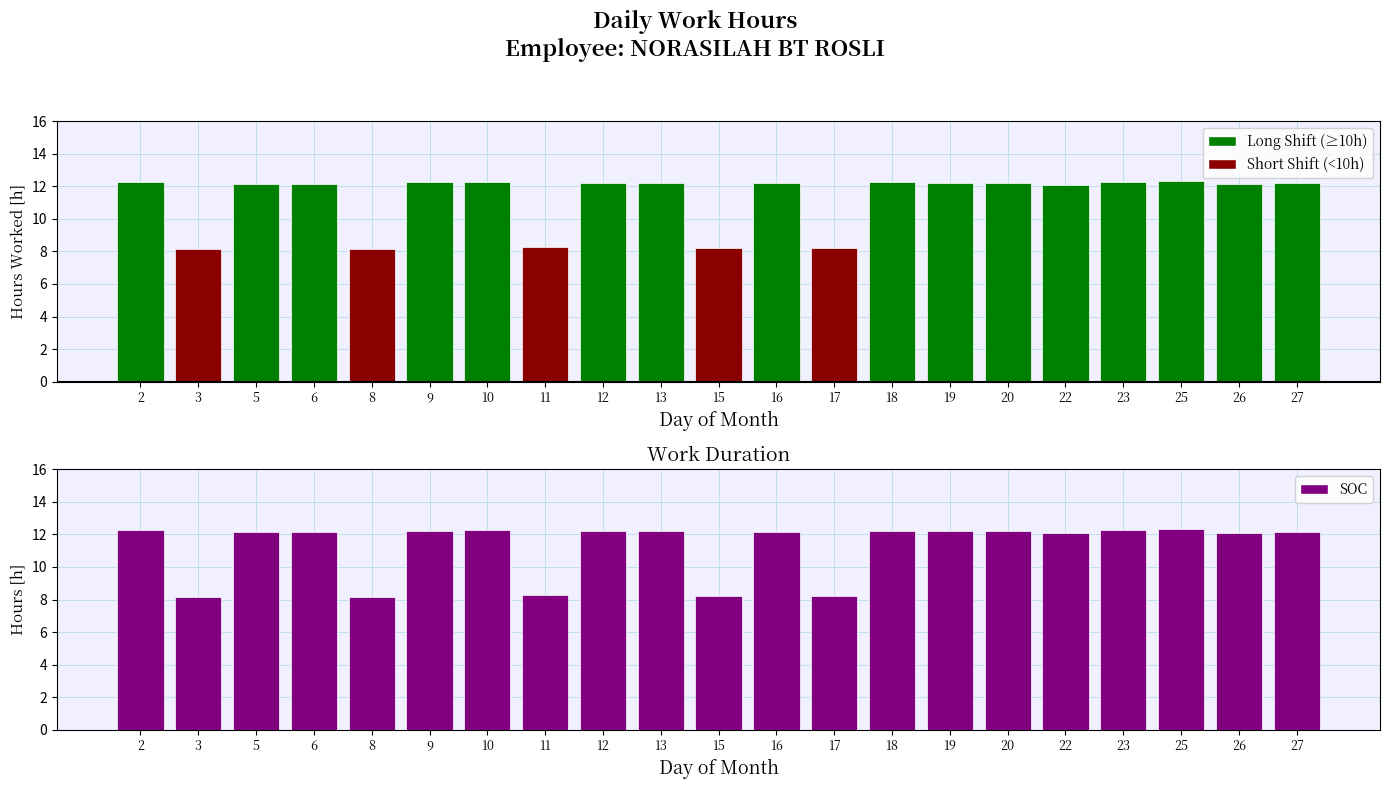

What is the value of the 21st bar from the left?

12.2